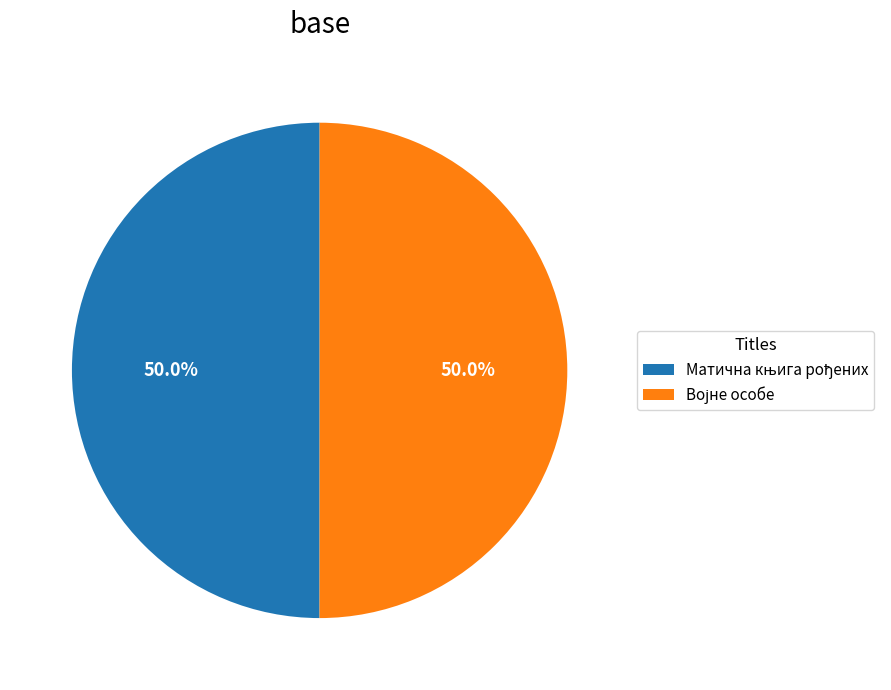

Which slice represents more than half of the pie?

Војне особе